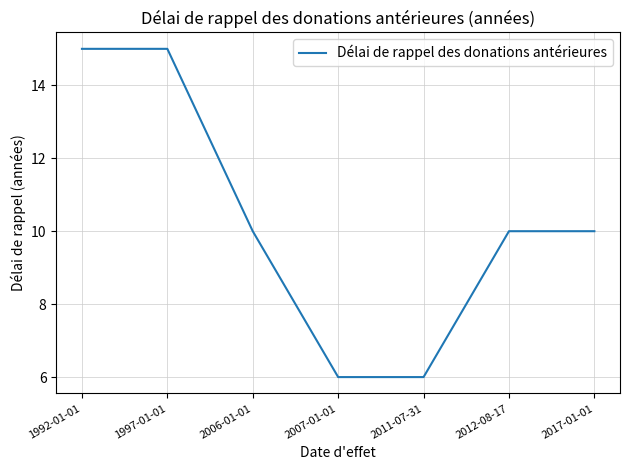

What is the minimum value shown in the chart?

6